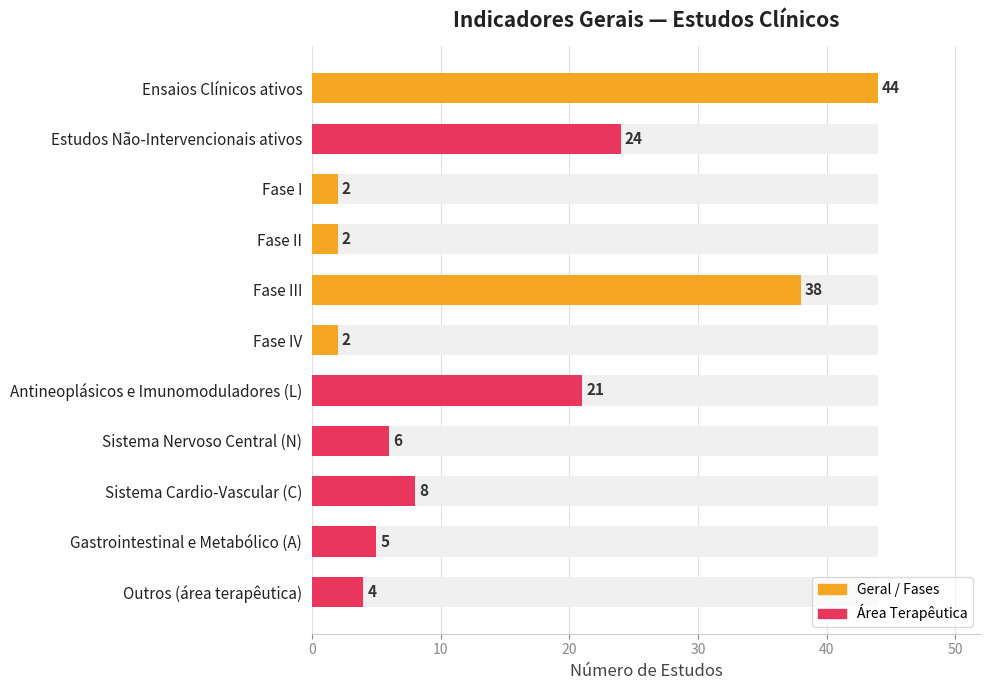

The value at Sistema Cardio-Vascular (C) is 4. True or false?

False